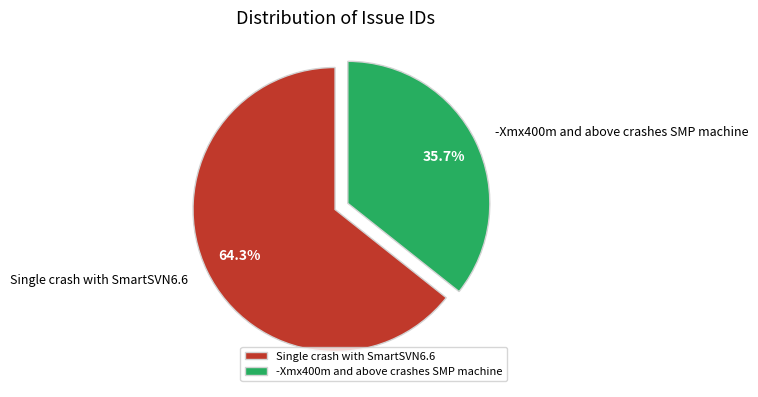

Between Single crash with SmartSVN6.6 and -Xmx400m and above crashes SMP machine, which is larger?

Single crash with SmartSVN6.6